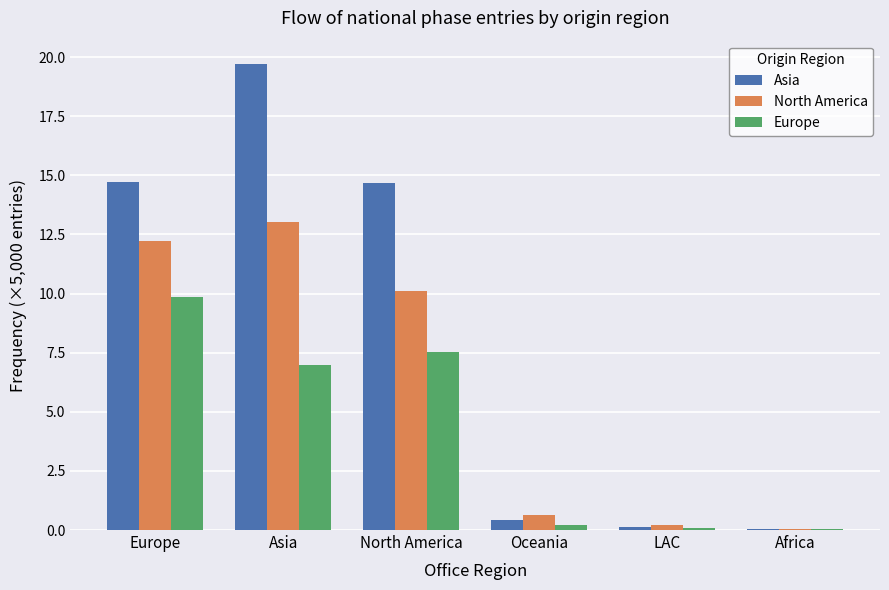

Is it true that Europe equals 9.9 at Europe?

True